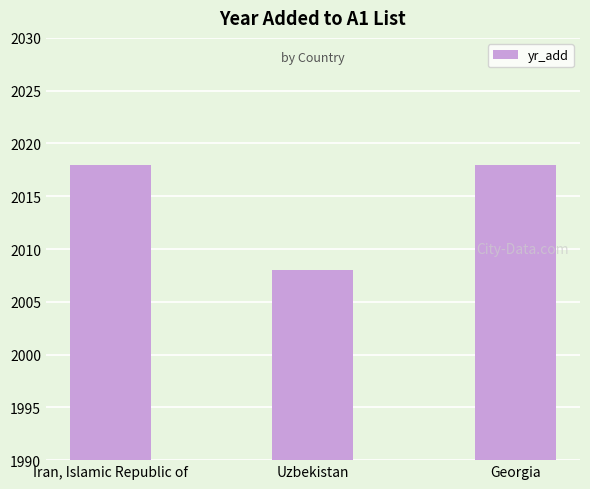

How many categories are shown in the chart?

3